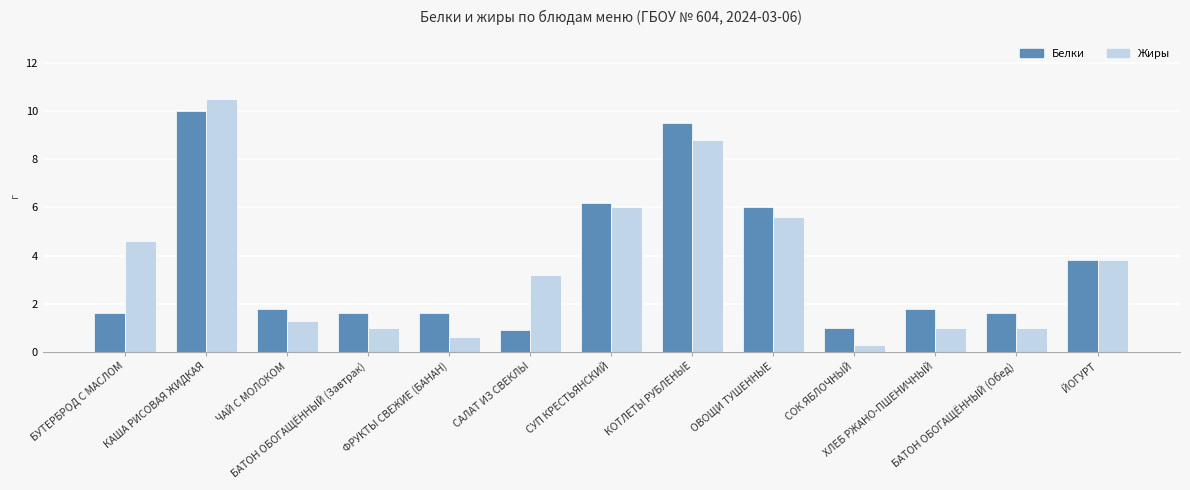

At how many categories does at least one series exceed 0?

13